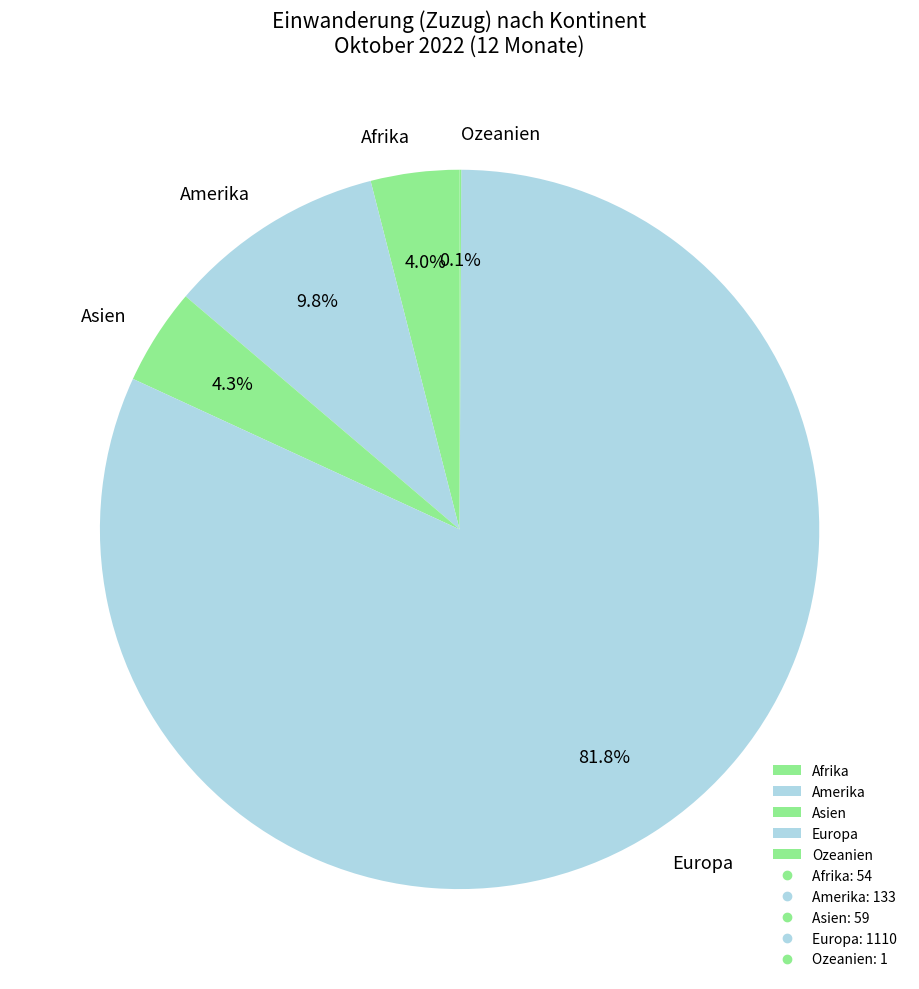

To the nearest percent, what portion does Europa represent?

82%